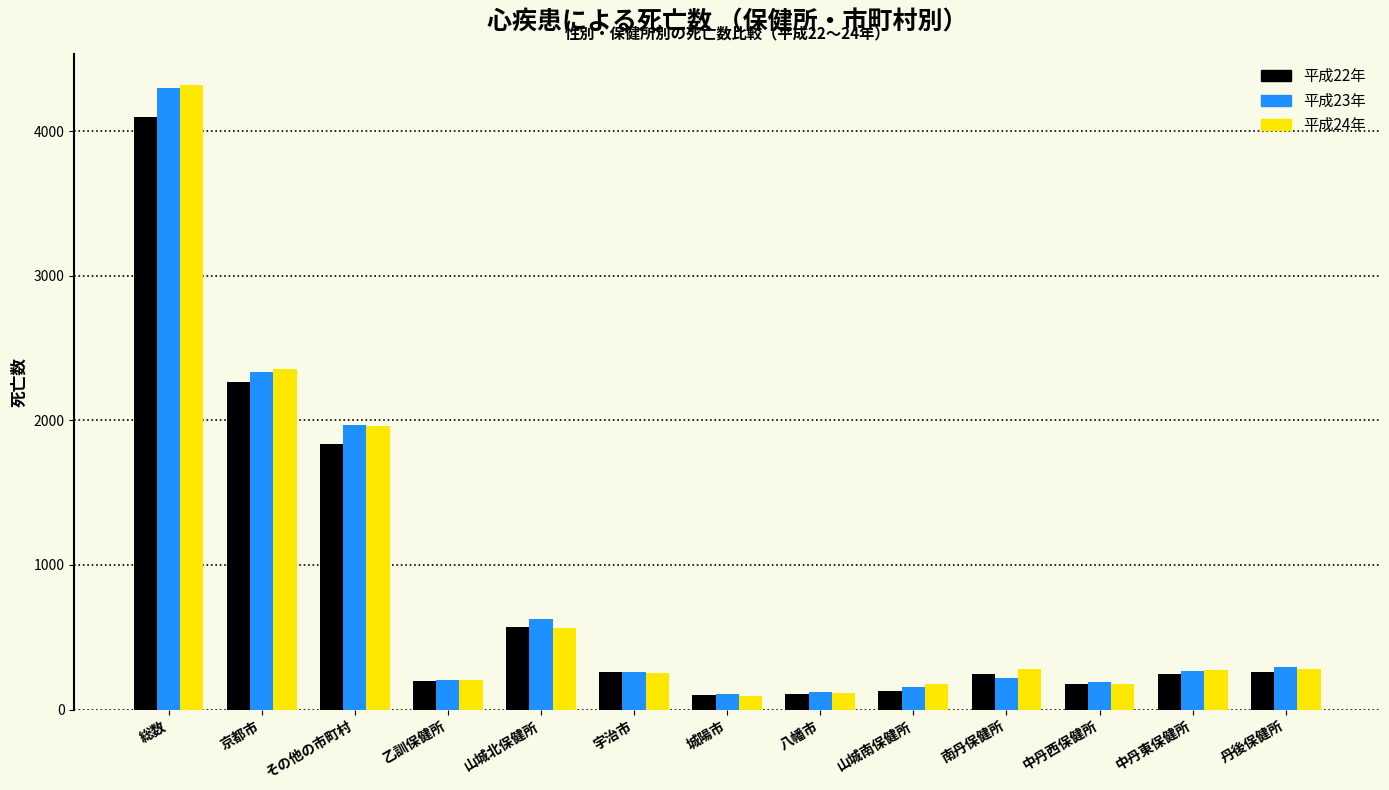

What are all the series names shown in the legend?

平成22年, 平成23年, 平成24年